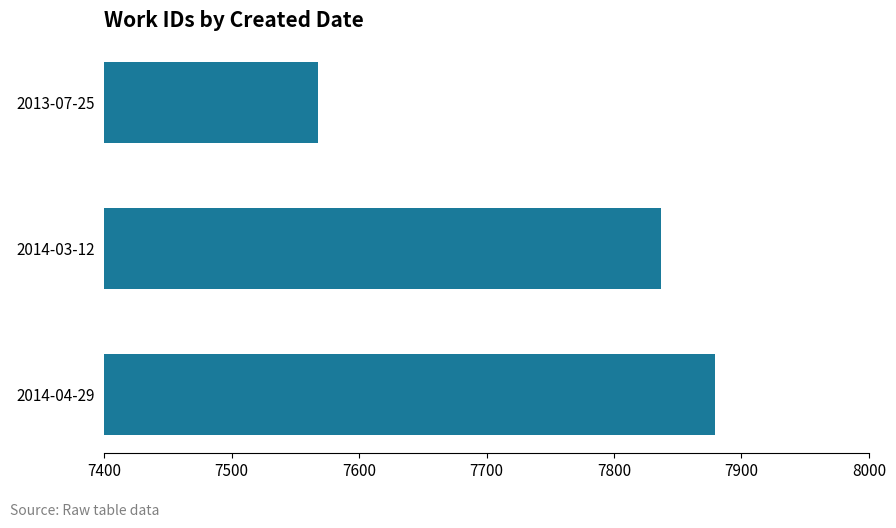

Reading bottom to top, transcribe all the data shown in this chart.

2014-04-29=7879	2014-03-12=7837	2013-07-25=7568